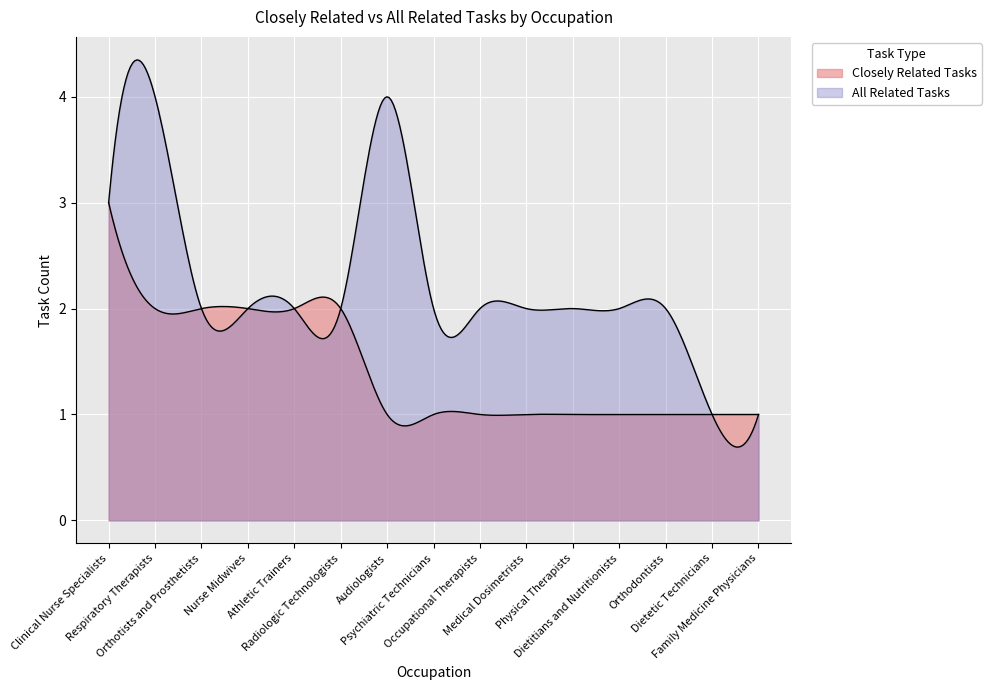

How many lines are shown in the chart?

2